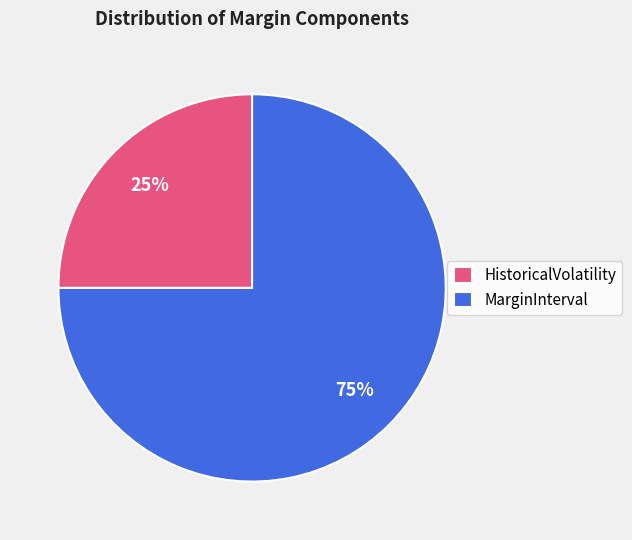

To the nearest percent, what is the combined percentage of MarginInterval and HistoricalVolatility?

100%